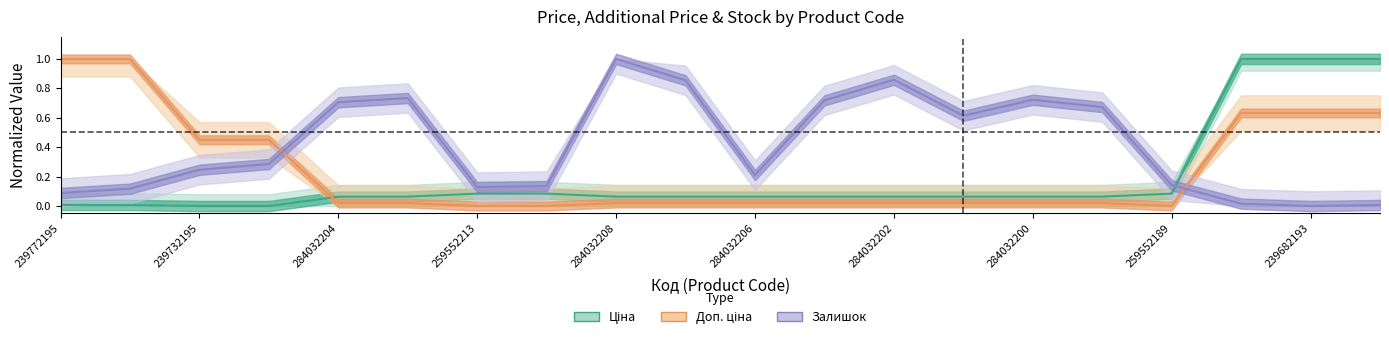

What is the label of the 7th point from the right?

284032201